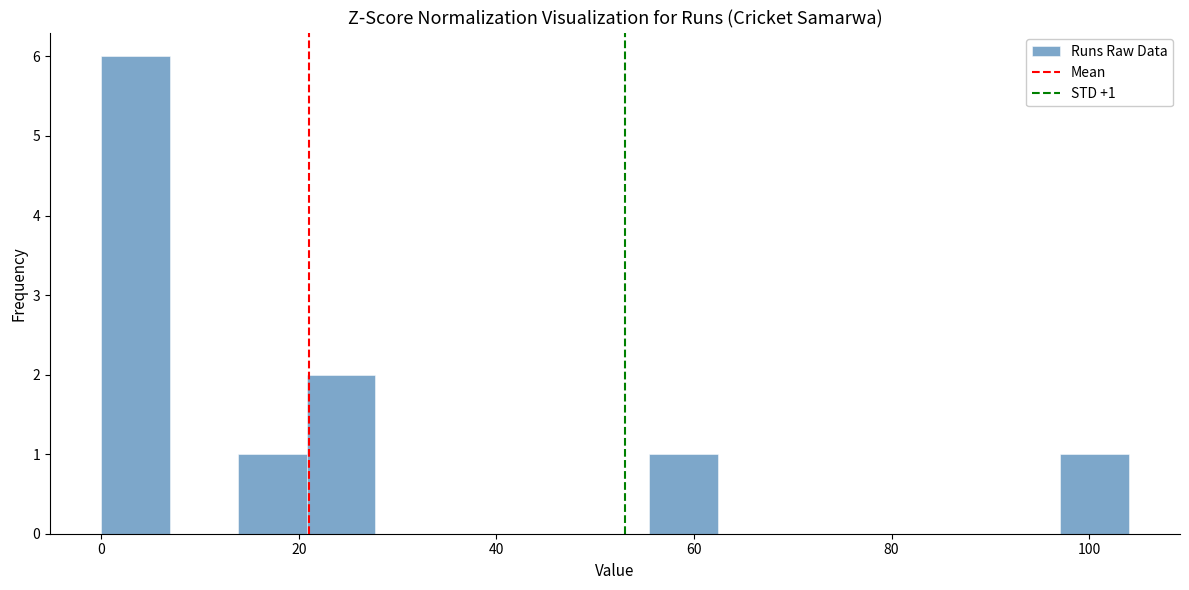

Read against the x-axis, roughly where is the centre of the tallest bar?

4